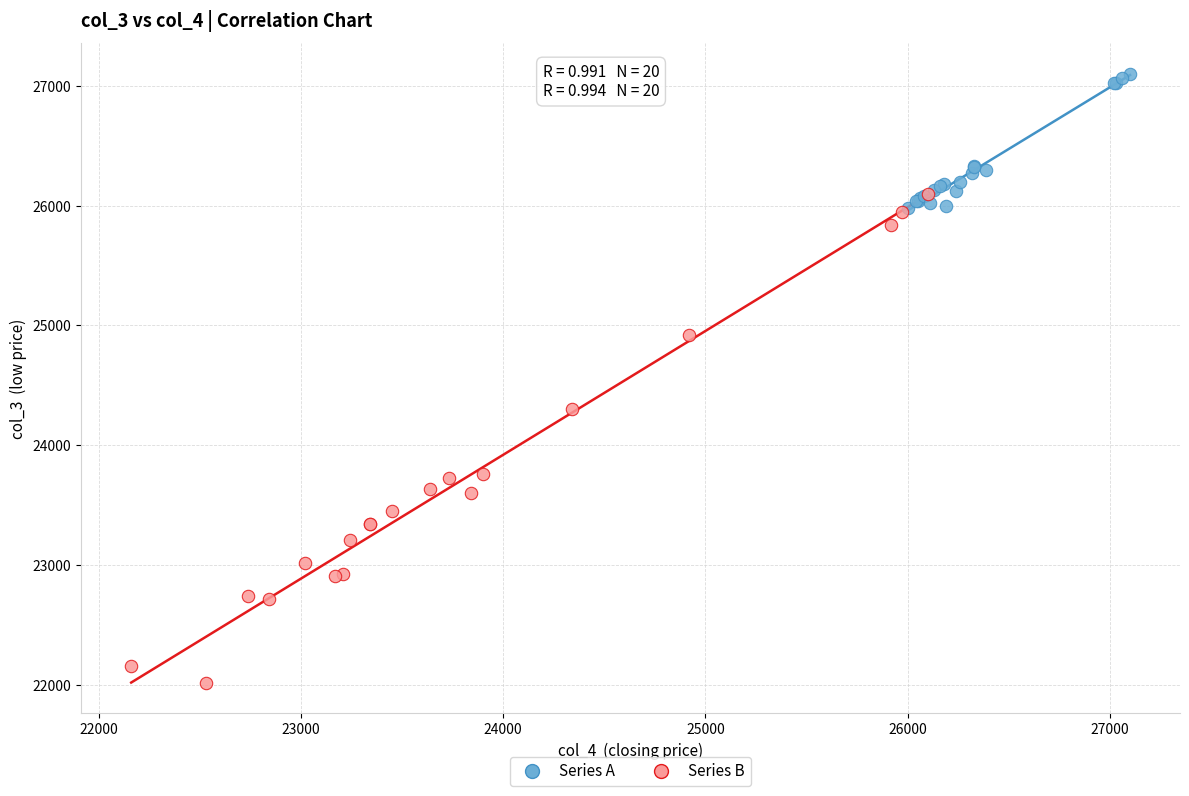

Which series has the largest Y range (max minus min)?

Series B